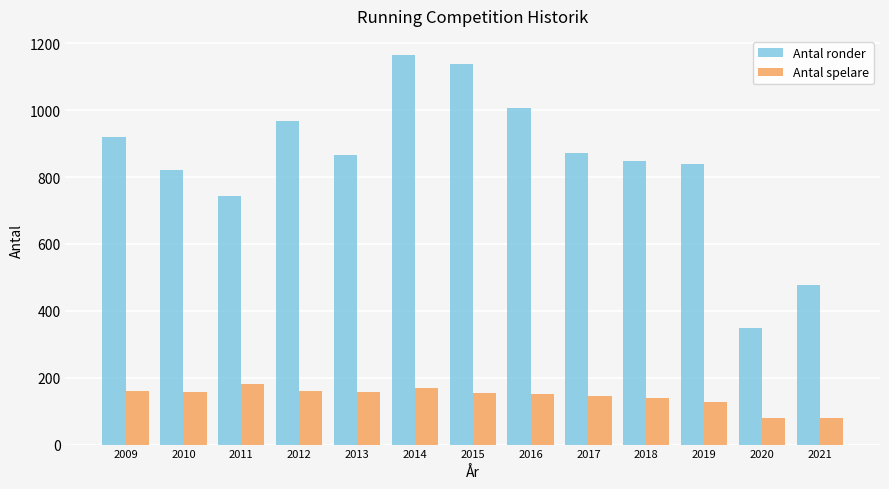

Which series has the largest total across all categories?

Antal ronder